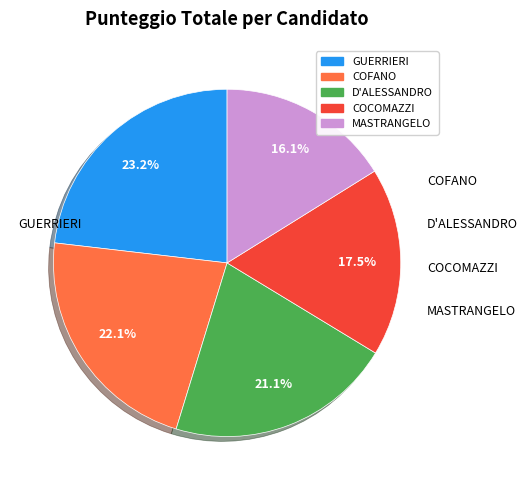

Does any single category account for the majority?

No